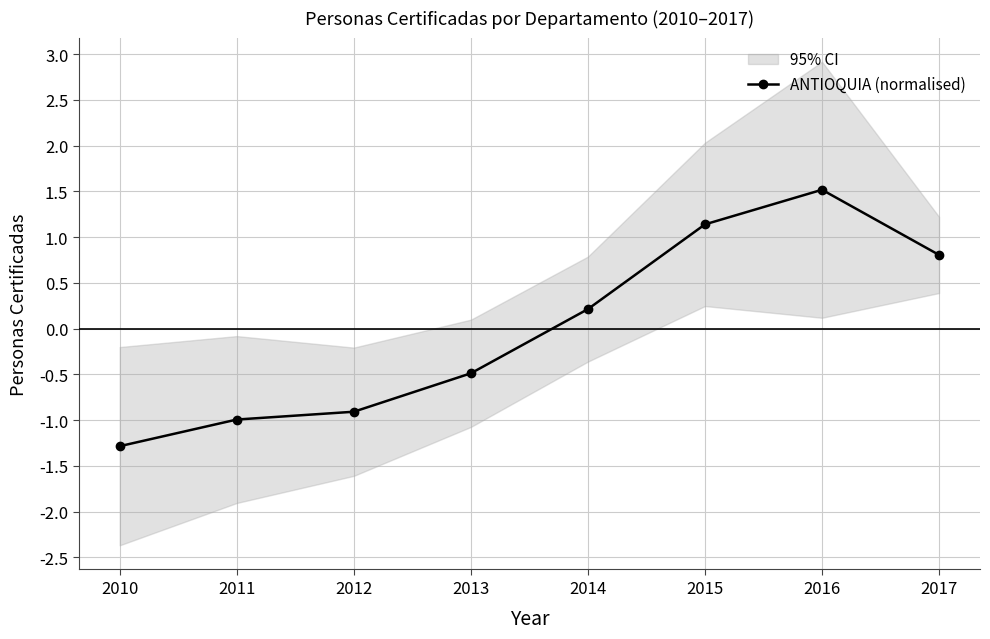

Reading left to right, transcribe all the data shown in this chart.

-1.3	-1.0	-0.9	-0.5	0.2	1.1	1.5	0.8